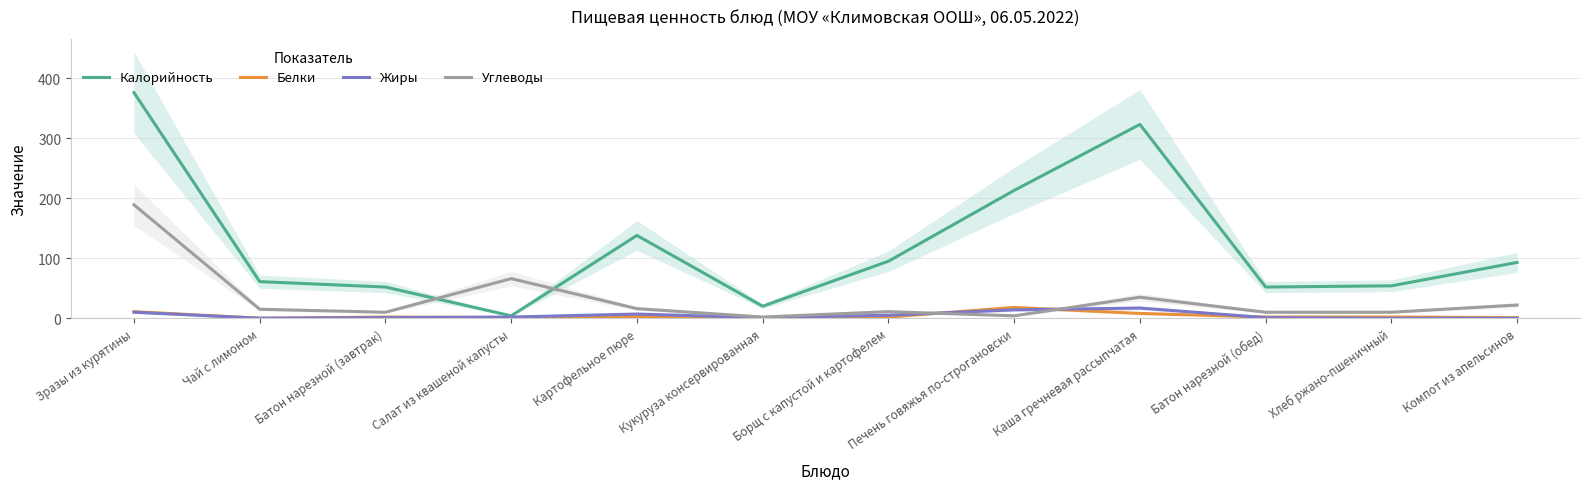

Which series ends up on top after the final intersection of Белки and Жиры?

Белки